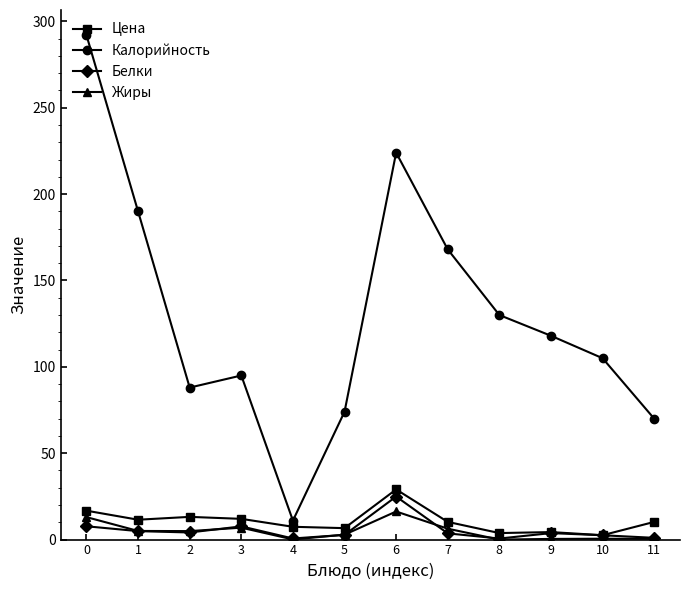

Count the number of categories in the chart.

12